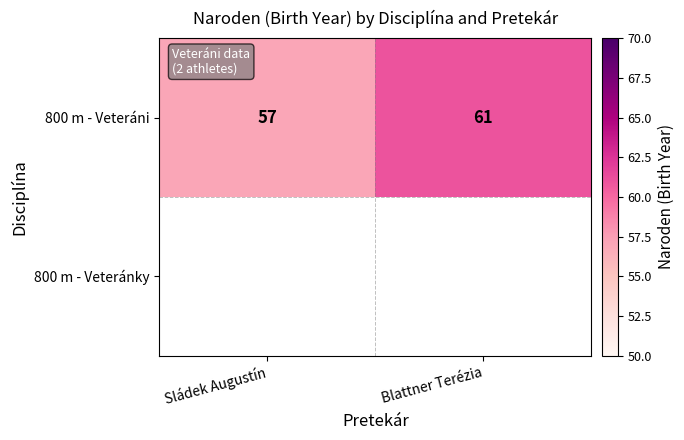

Which has a higher value, Sládek Augustín or Blattner Terézia?

Blattner Terézia